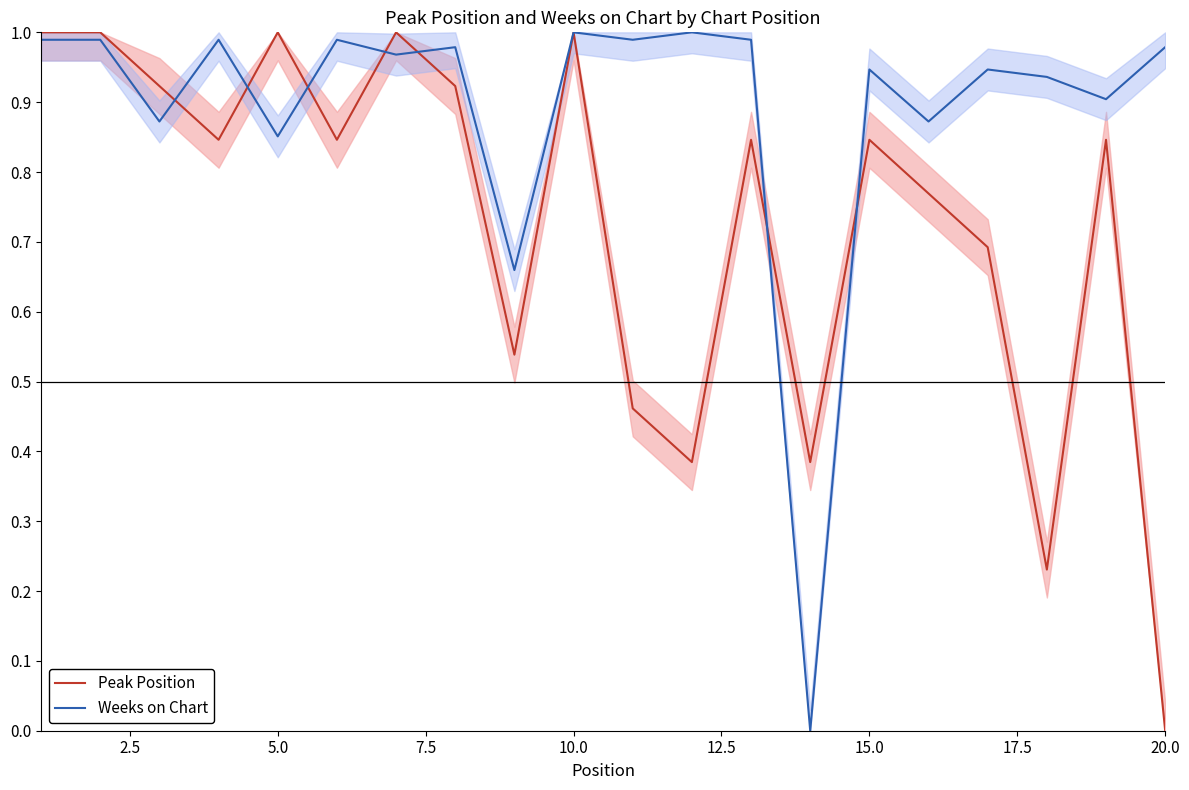

At which label does Peak Position reach its minimum?

20.0